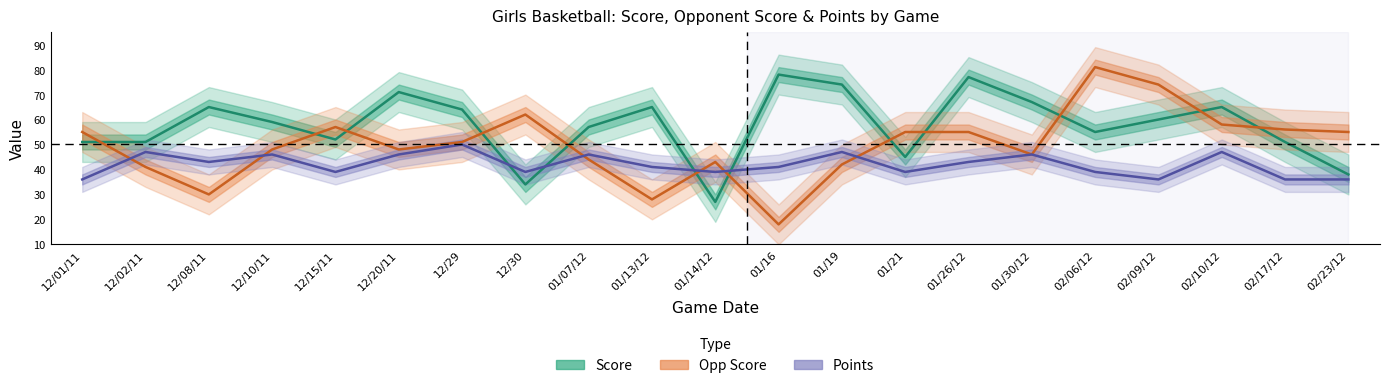

Rank the series by their average value, from lowest to highest.

Points, Opp Score, Score